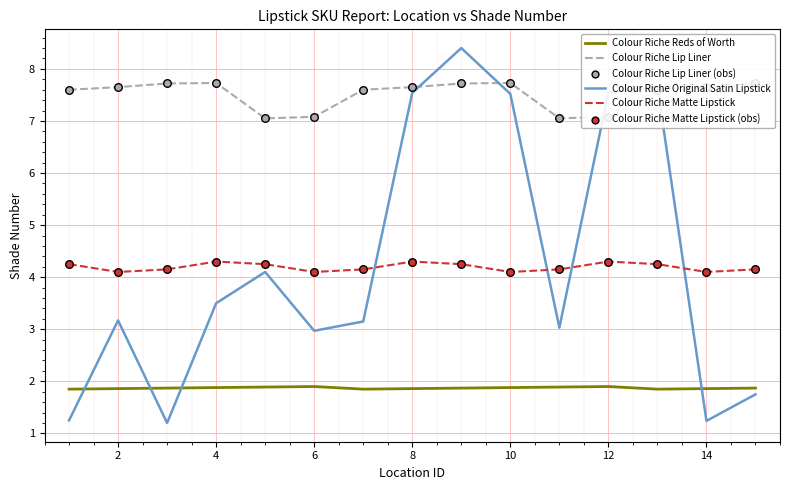

Which series has the largest total across all categories?

Colour Riche Lip Liner